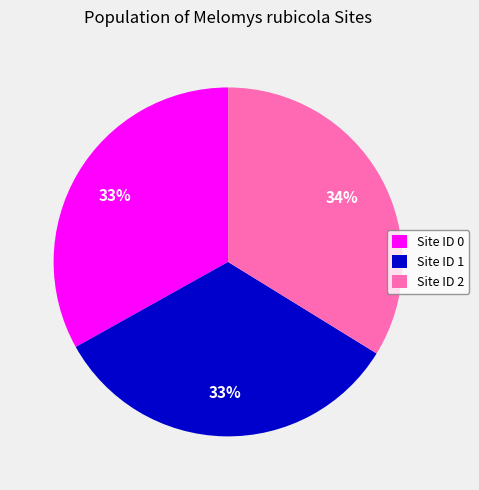

Do Site ID 0 and Site ID 1 together represent more than half of the pie?

Yes